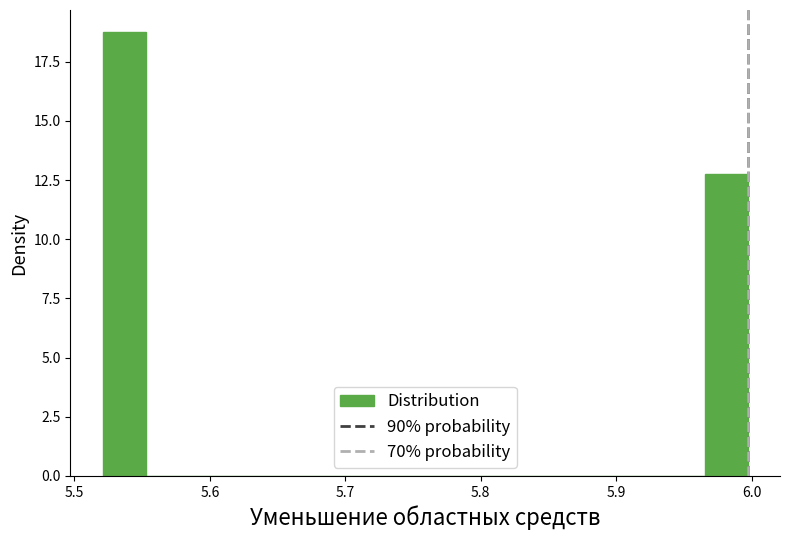

Around what value on the x-axis is the tallest bar? Give the approximate position of its centre, as read against the axis.

5.54